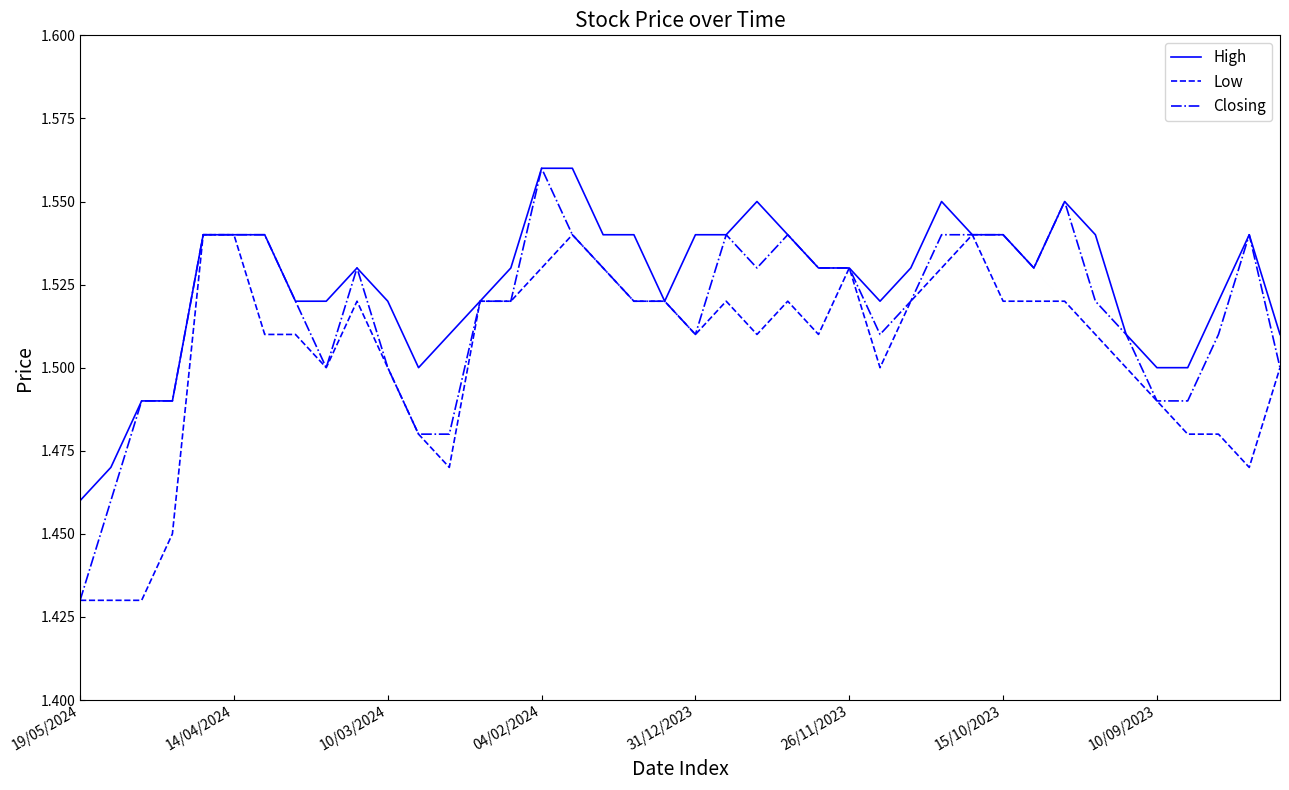

List the series in order of their overall mean, highest first.

High, Closing, Low